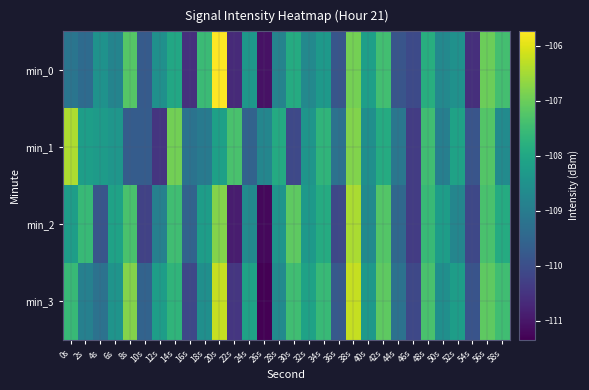

Reading left to right, extract all data points from this chart.

min_0: 0s=-109.2	2s=-109.4	4s=-108.5	6s=-108.8	8s=-107.2	10s=-109.7	12s=-108.5	14s=-108.0	16s=-110.6	18s=-107.5	20s=-105.7	22s=-110.7	24s=-108.4	26s=-111.1	28s=-108.8	30s=-107.9	32s=-108.7	34s=-108.3	36s=-109.8	38s=-106.9	40s=-108.2	42s=-107.4	44s=-109.9	46s=-110.1	48s=-107.8	50s=-108.7	52s=-108.5	54s=-110.6	56s=-107.0	58s=-107.4
min_1: 0s=-106.4	2s=-108.2	4s=-108.3	6s=-108.4	8s=-109.7	10s=-109.7	12s=-110.5	14s=-106.9	16s=-109.2	18s=-109.0	20s=-108.2	22s=-107.3	24s=-109.6	26s=-108.8	28s=-107.9	30s=-110.1	32s=-108.4	34s=-107.7	36s=-109.2	38s=-106.8	40s=-108.6	42s=-107.9	44s=-109.1	46s=-110.3	48s=-107.5	50s=-108.9	52s=-108.1	54s=-109.9	56s=-107.2	58s=-108.6
min_2: 0s=-108.2	2s=-107.6	4s=-109.9	6s=-108.1	8s=-107.3	10s=-110.2	12s=-108.9	14s=-107.5	16s=-109.6	18s=-108.2	20s=-106.8	22s=-110.9	24s=-108.7	26s=-111.2	28s=-108.5	30s=-107.1	32s=-108.3	34s=-107.9	36s=-110.1	38s=-106.5	40s=-108.7	42s=-107.2	44s=-109.5	46s=-110.3	48s=-107.6	50s=-108.2	52s=-108.8	54s=-110.1	56s=-107.3	58s=-107.9
min_3: 0s=-107.6	2s=-108.9	4s=-109.2	6s=-108.5	8s=-106.8	10s=-109.6	12s=-108.2	14s=-107.7	16s=-110.1	18s=-108.6	20s=-106.2	22s=-110.5	24s=-108.1	26s=-111.3	28s=-108.7	30s=-107.5	32s=-108.1	34s=-107.6	36s=-109.8	38s=-106.2	40s=-108.3	42s=-107.1	44s=-109.2	46s=-110.1	48s=-107.3	50s=-108.6	52s=-108.2	54s=-109.9	56s=-107.1	58s=-107.5